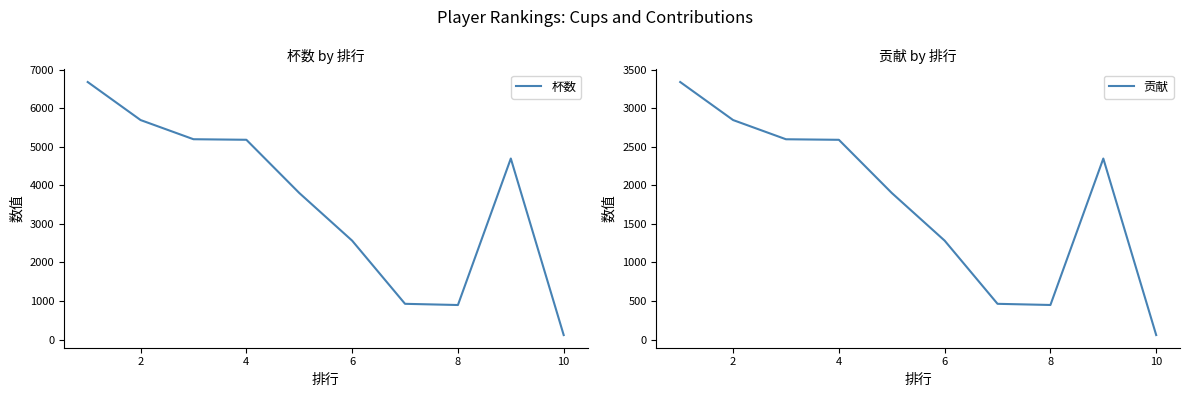

What is the minimum value for 杯数?

117